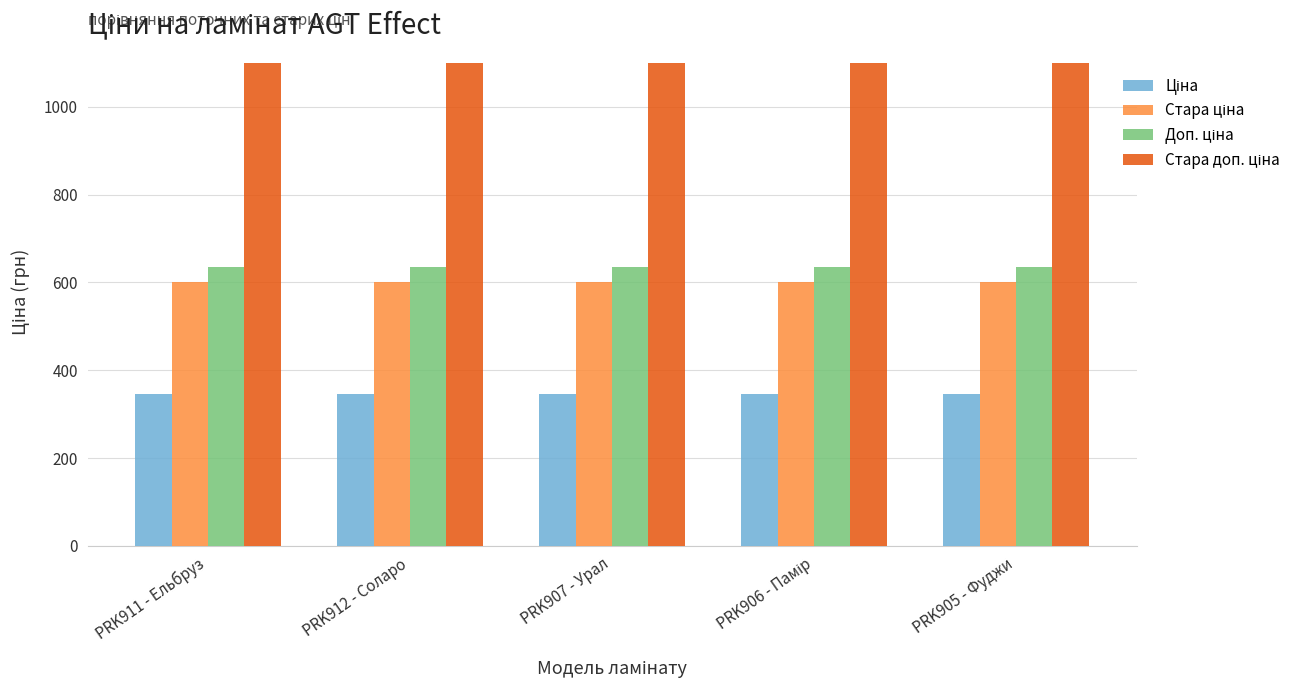

What is the total value across all series at PRK905 - Фуджи?

2679.5